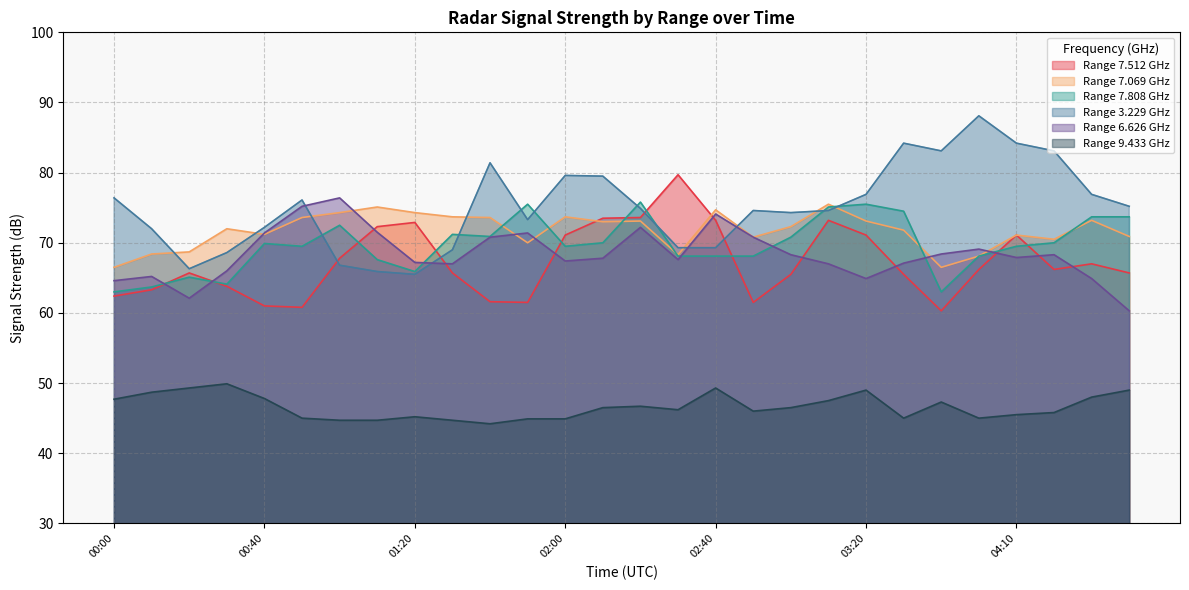

Which category has the lowest value across all series?

01:40